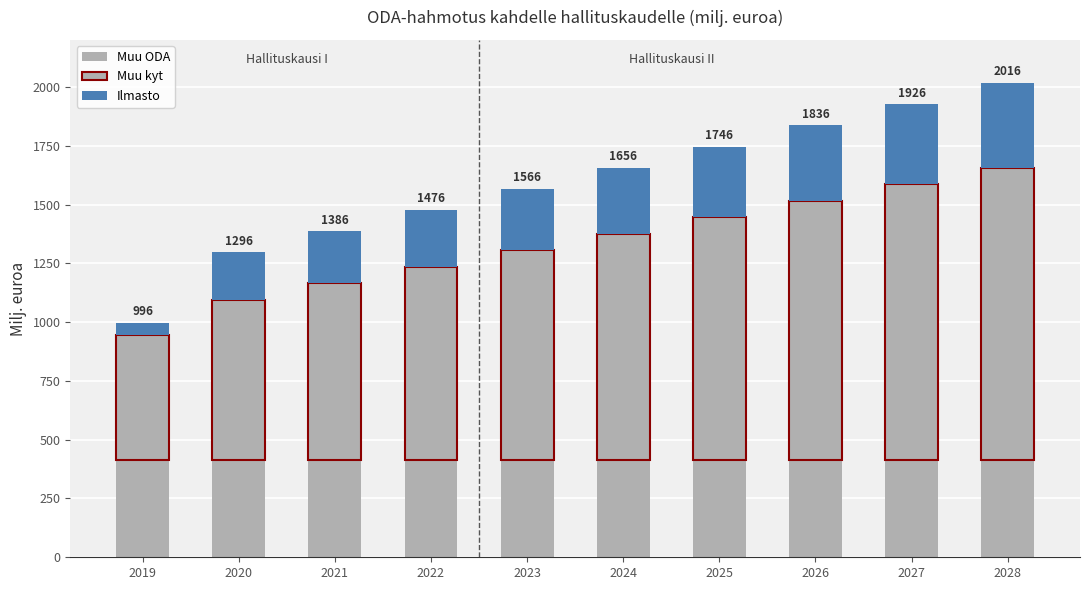

Rank the series at 2022 from lowest to highest value.

Ilmasto, Muu ODA, Muu kyt